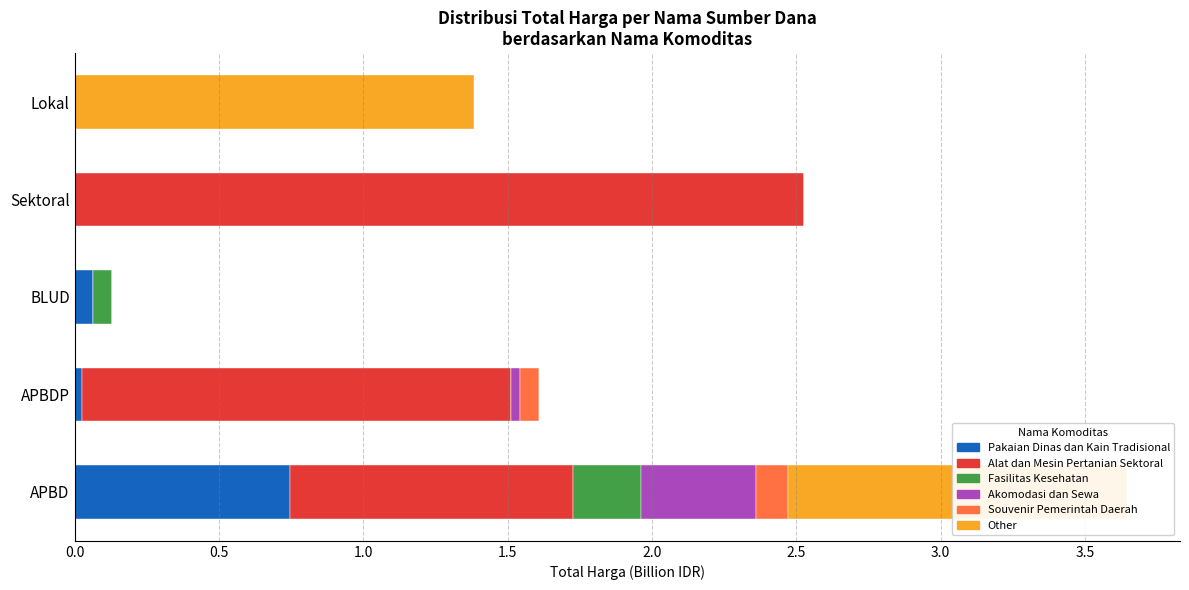

At which category is the sum across all series the highest?

APBD